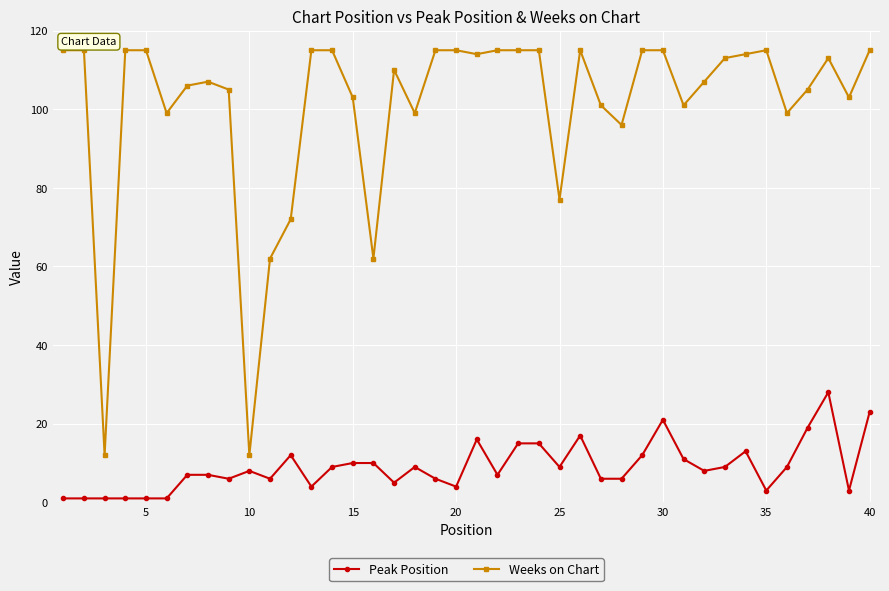

Which series has the largest total across all categories?

Weeks on Chart